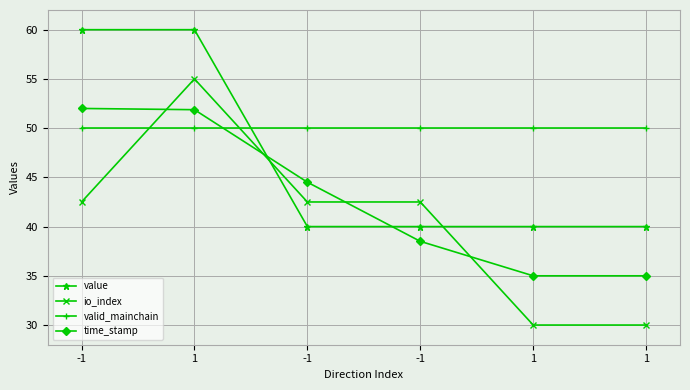

At which category is the sum across all series the highest?

1